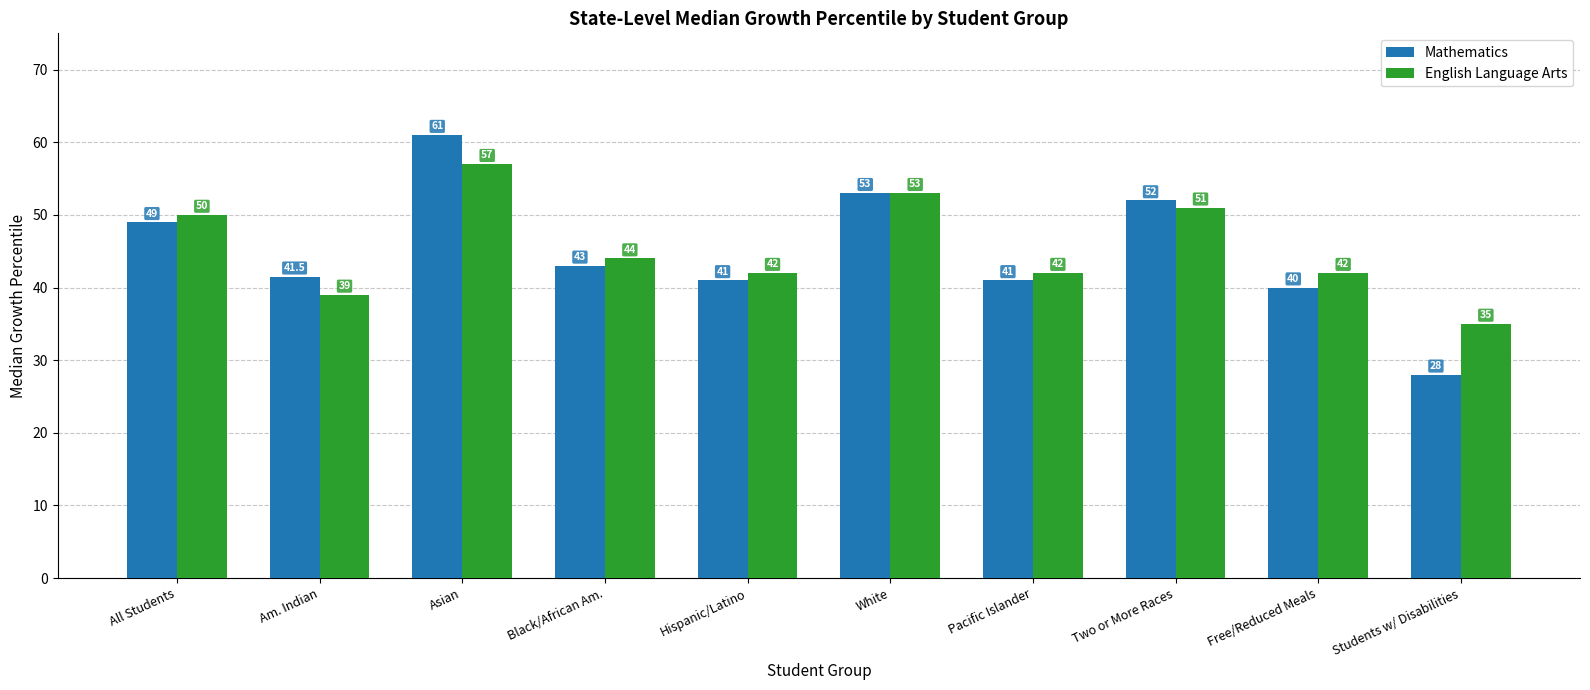

True or false: Mathematics has a value of 72.1 at Am. Indian.

False